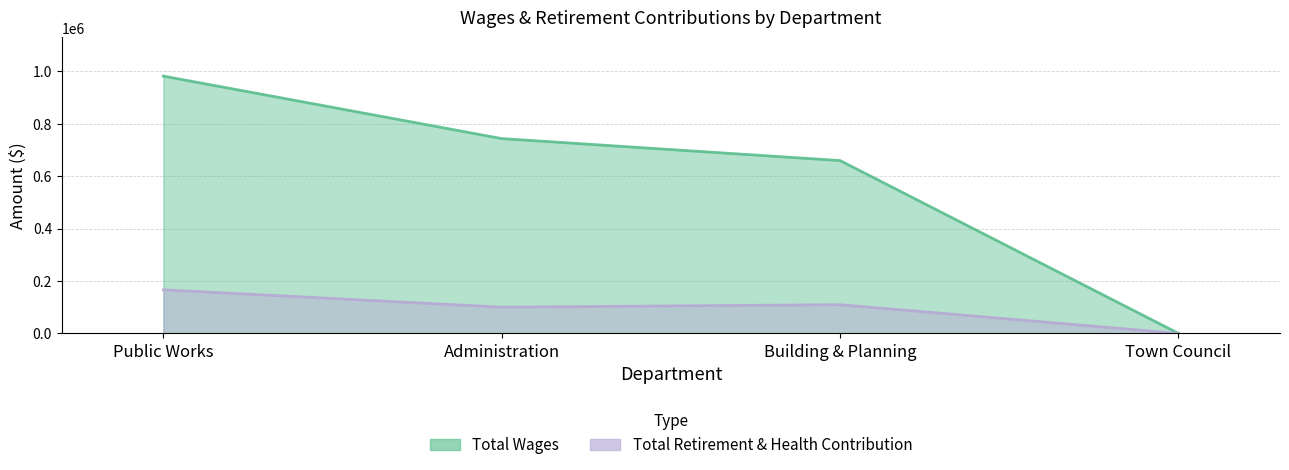

Reading left to right, extract all data points from this chart.

Total Wages: Public Works=982110	Administration=743564	Building & Planning=659687	Town Council=0
Total Retirement & Health Contribution: Public Works=166467	Administration=100245	Building & Planning=109708	Town Council=0